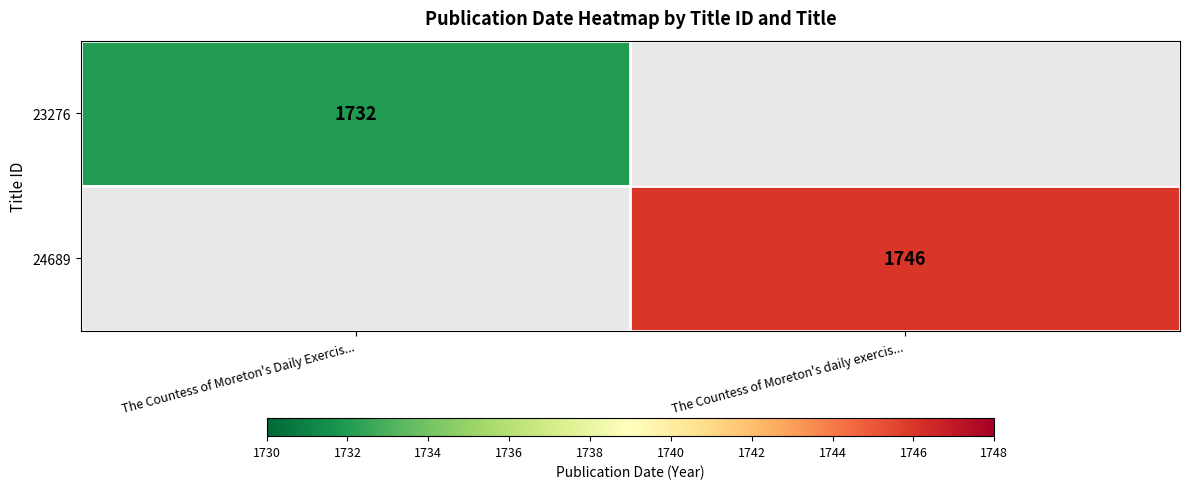

At how many categories does at least one series exceed 1745?

1